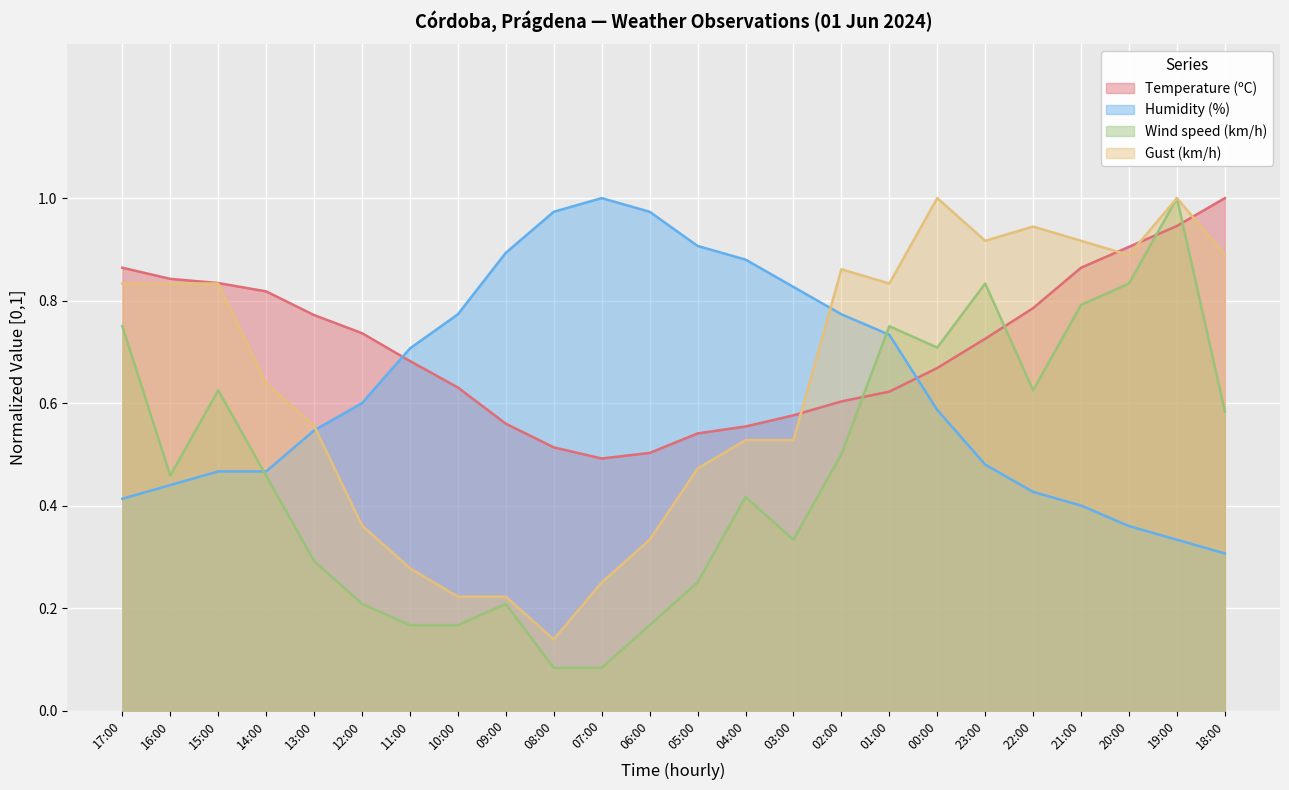

What is the total value across all series at 09:00?

1.9